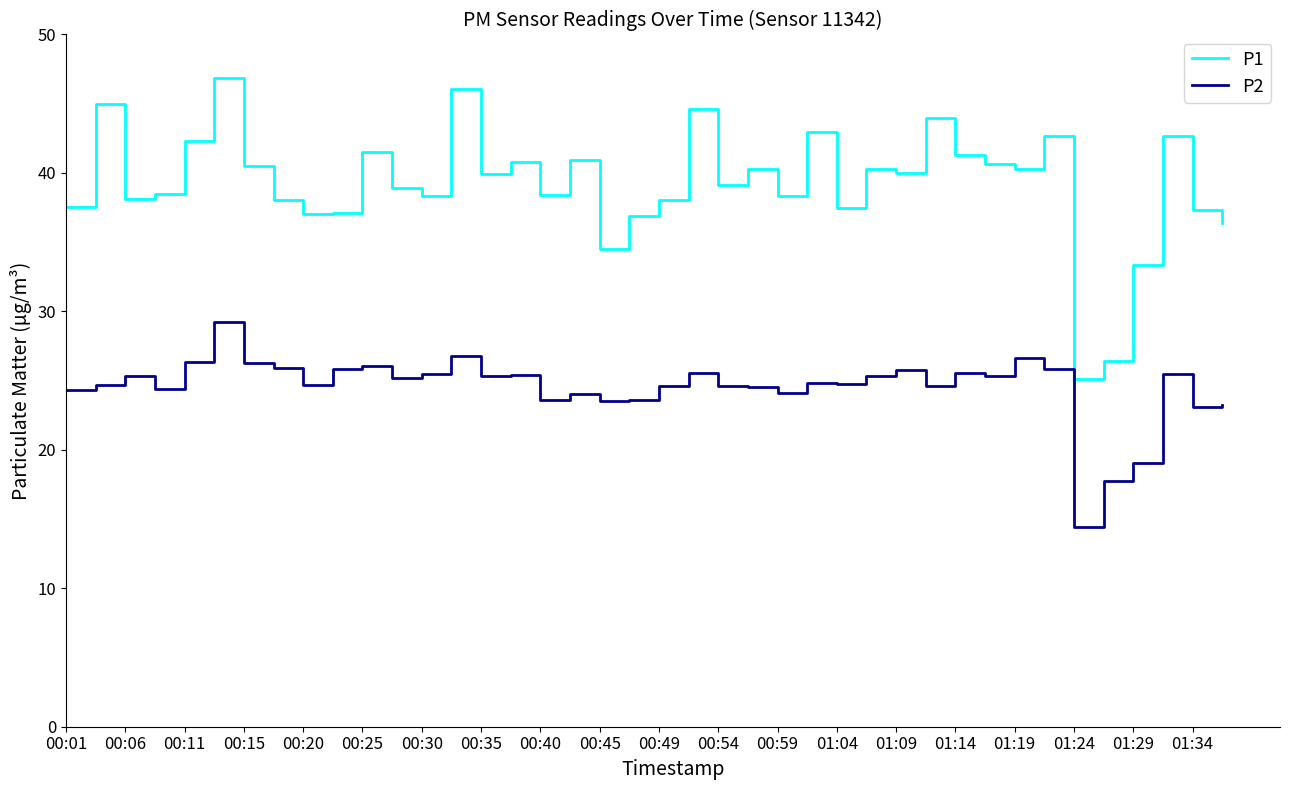

What is the smallest value displayed?

14.4